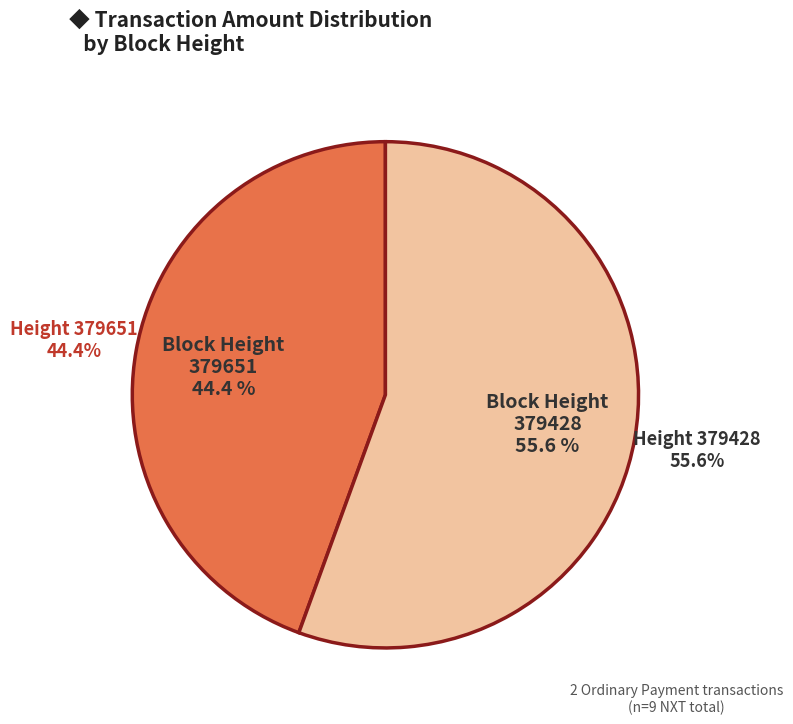

Rank the categories by value from highest to lowest.

379428, 379651